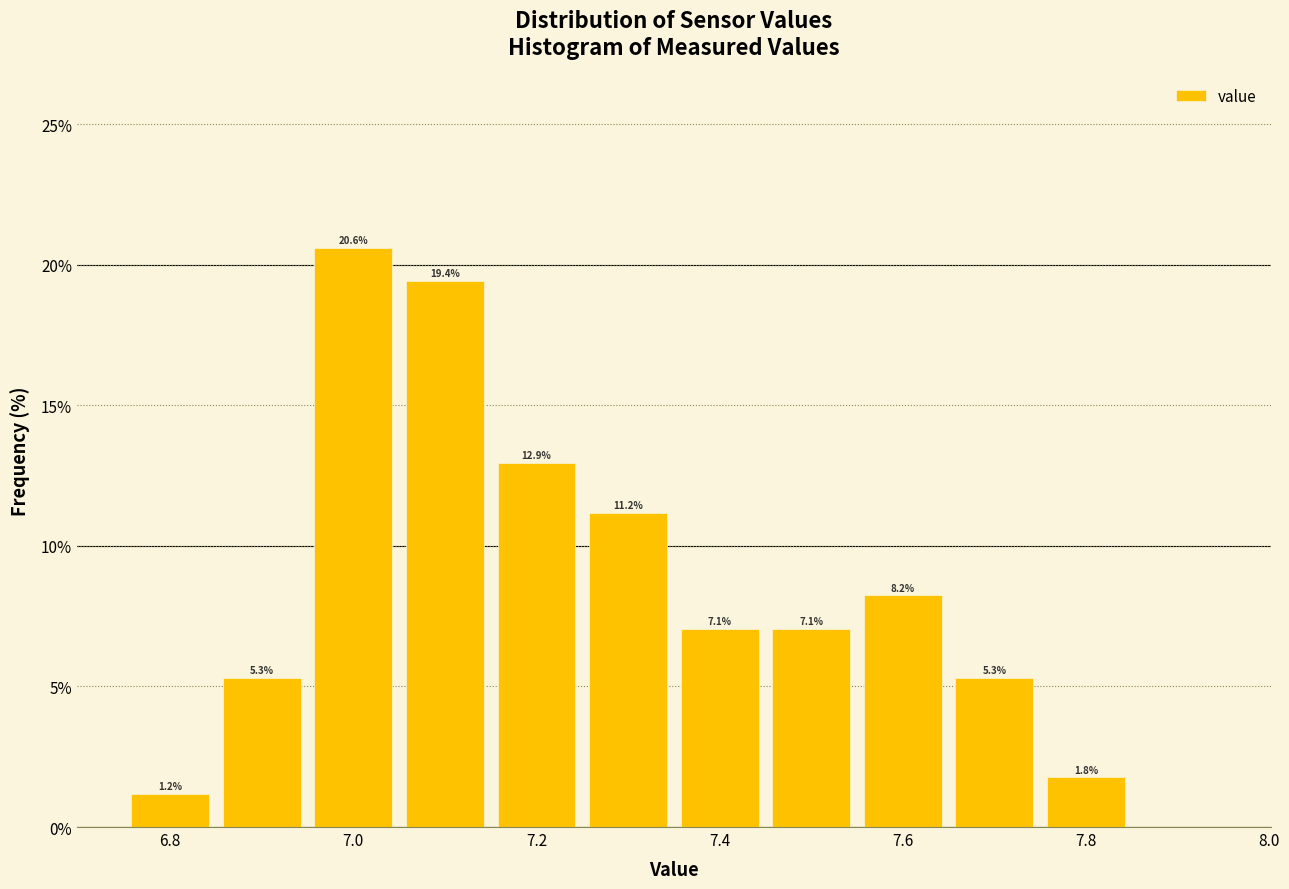

Which range on the x-axis has the tallest bar?

6.95 to 7.05